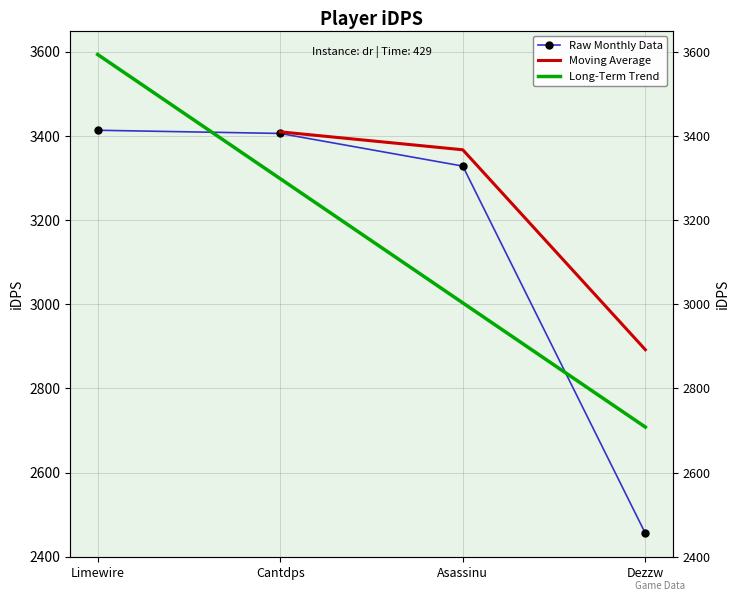

At which category does the chart reach its minimum across all series?

Dezzw